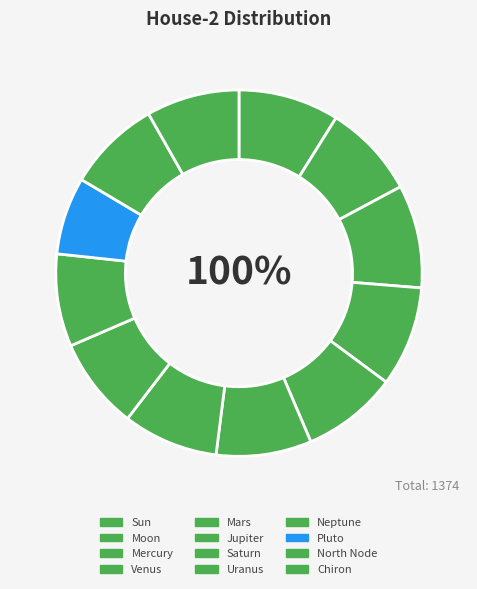

What portion of the pie excludes Moon?

91.7%